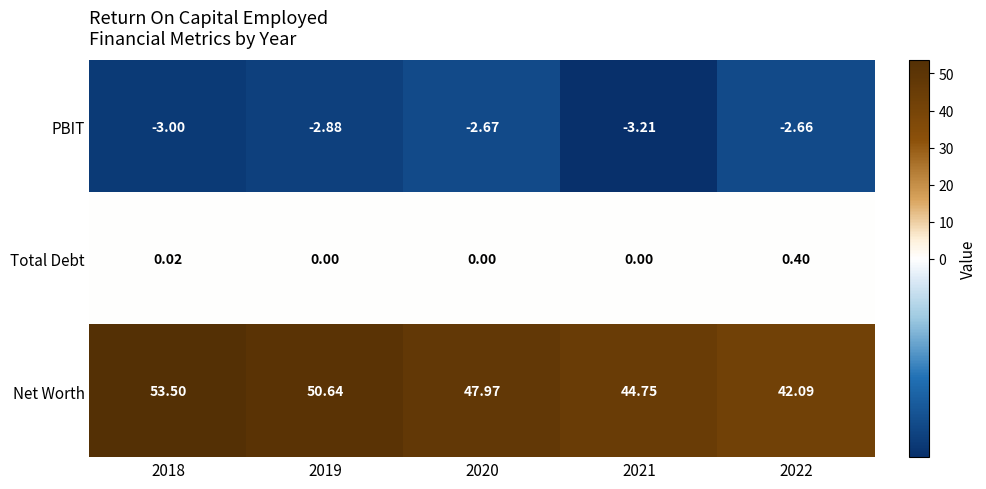

Is the value of PBIT at 2020 greater than the value of Total Debt at 2022?

No